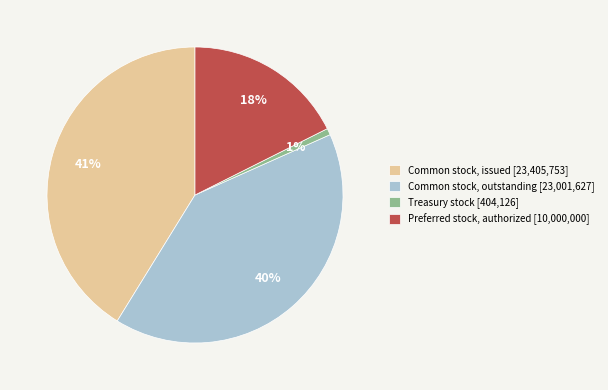

To the nearest percent, what percentage of the pie is Common stock, issued?

41%